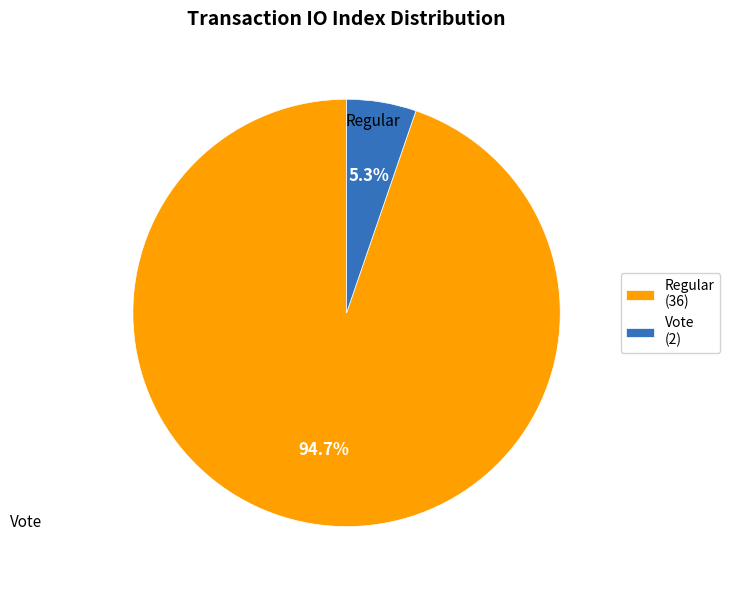

Rank the categories by value from lowest to highest.

Vote (2), Regular (36)